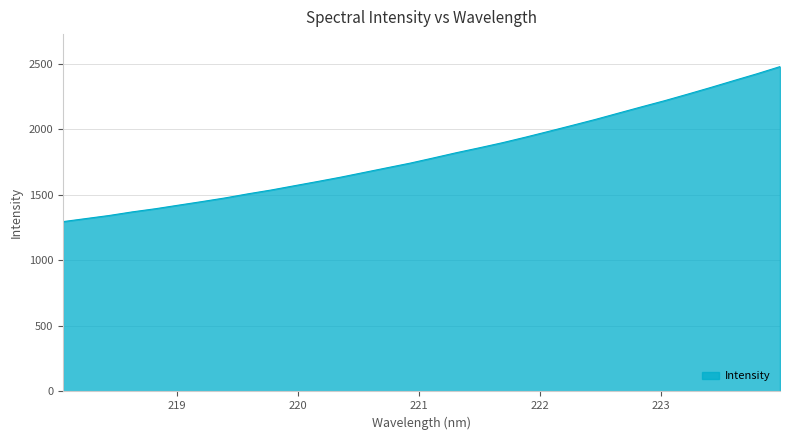

What is the maximum value shown in the chart?

2479.0